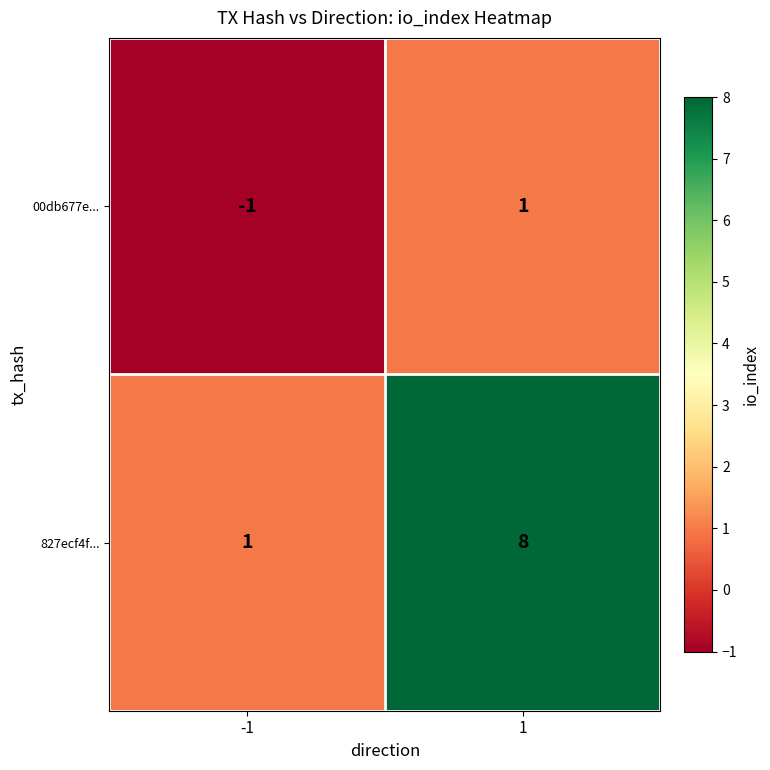

Rank the series by their average value, from highest to lowest.

827ecf4f..., 00db677e...